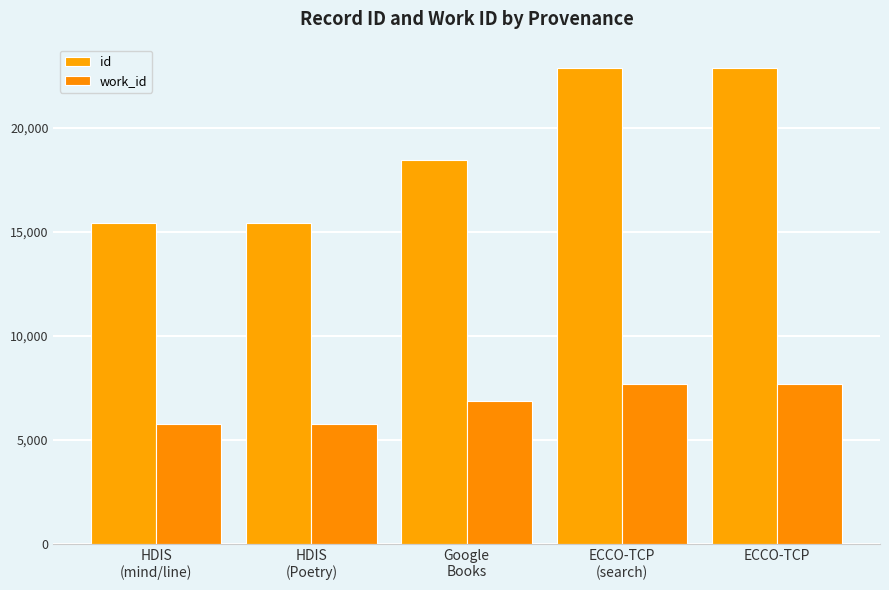

Where does the id series first go above 18451?

ECCO-TCP
(search)